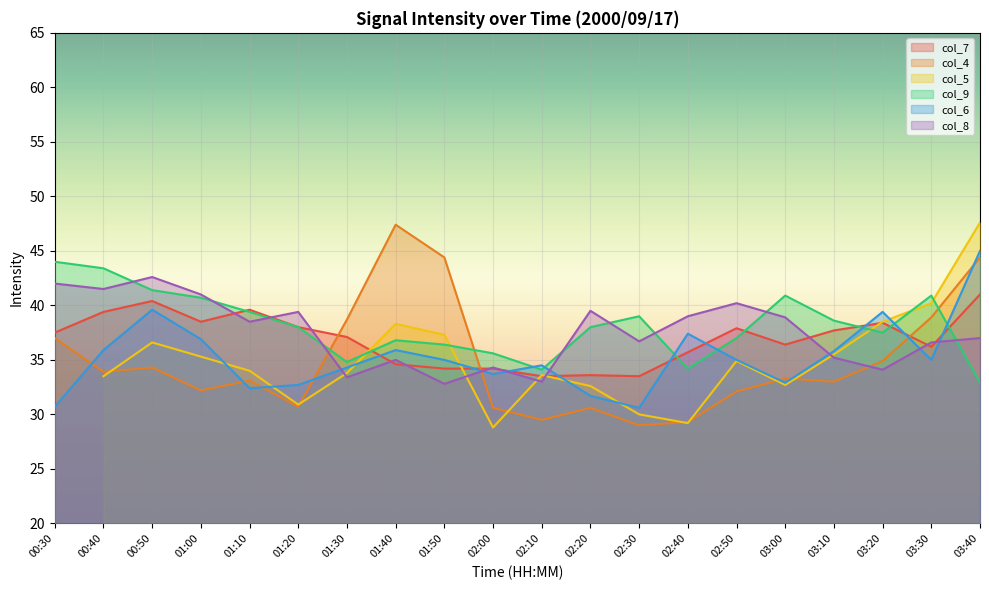

Is it true that col_6 equals 35.0 at 01:50?

True